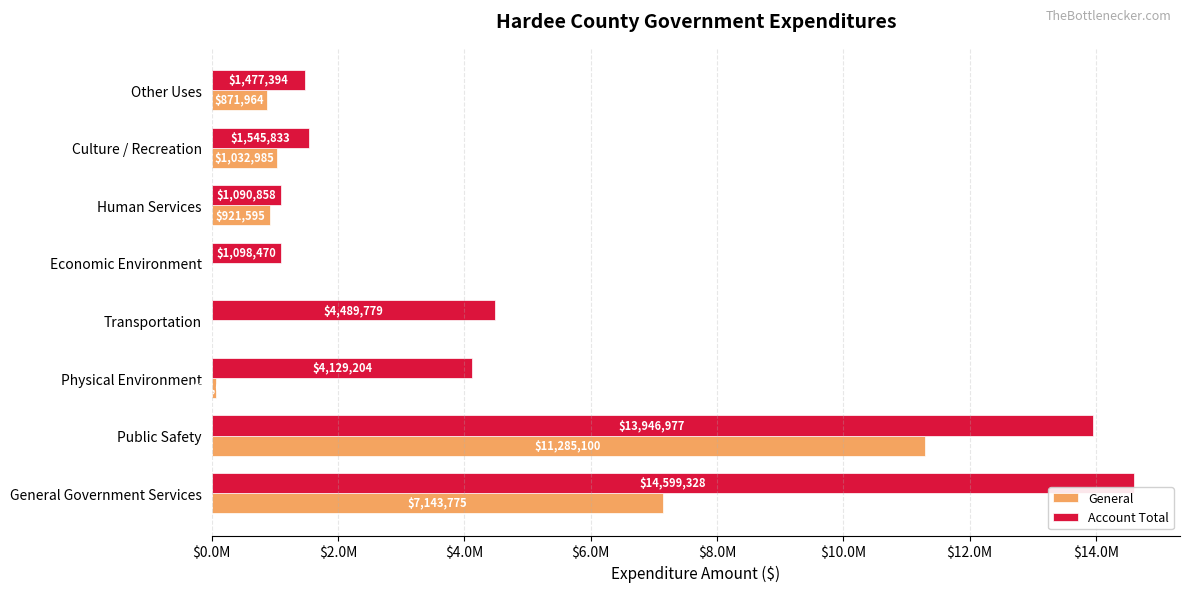

At which category is the sum across all series the highest?

Public Safety